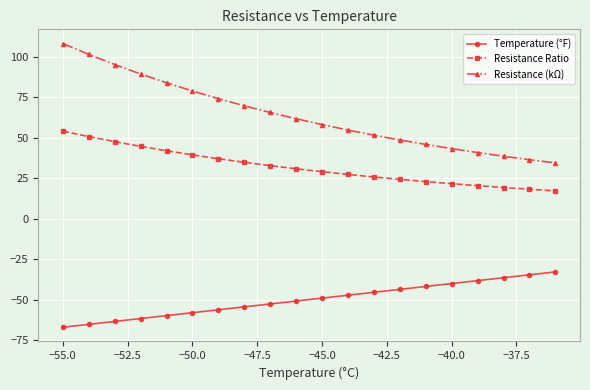

True or false: Resistance (kΩ) and Resistance Ratio cross at least once.

False